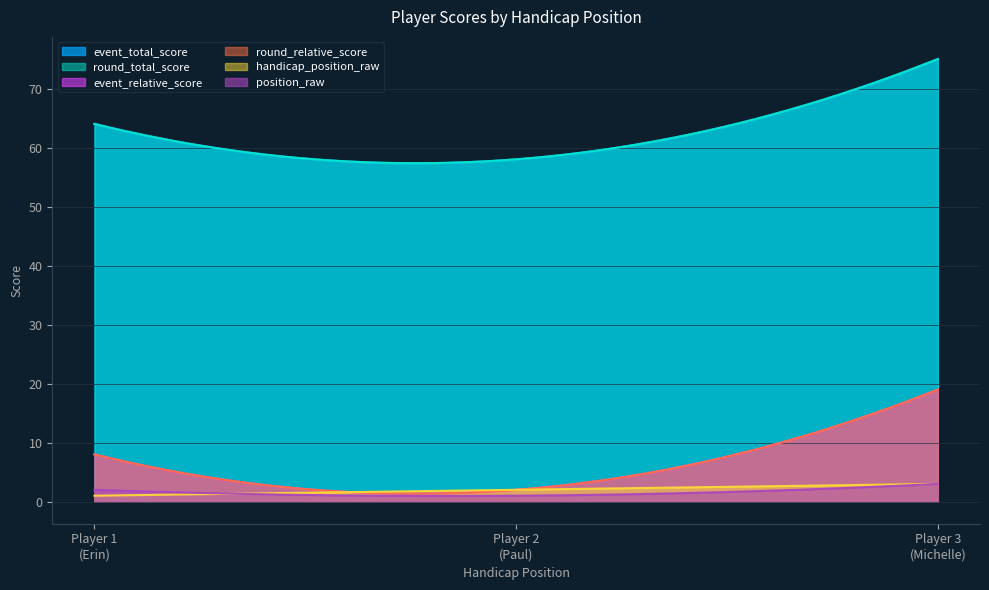

How many values in the round_total_score series exceed 64?

1